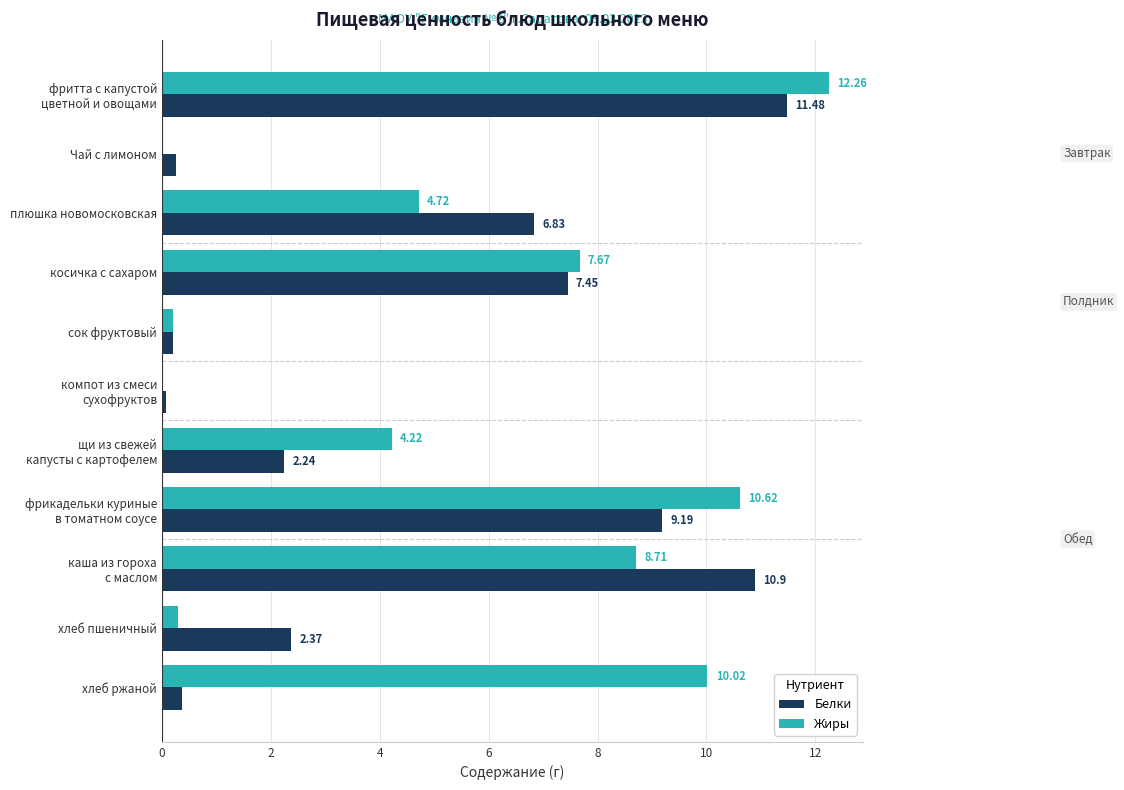

Where is Жиры nearest to the value 6?

плюшка новомосковская